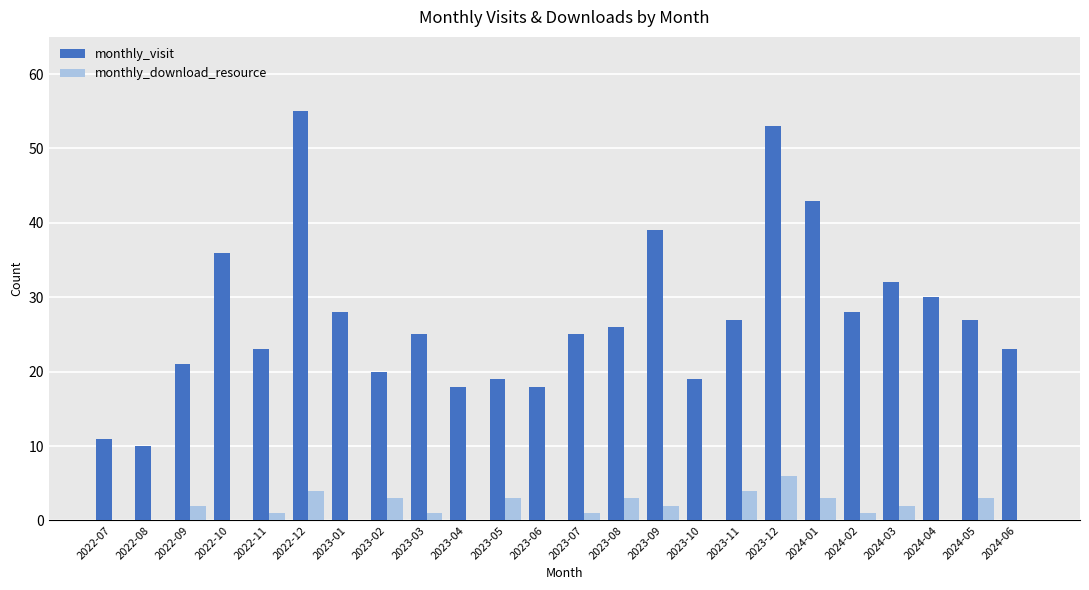

Where is monthly_visit nearest to the value 32?

2024-03